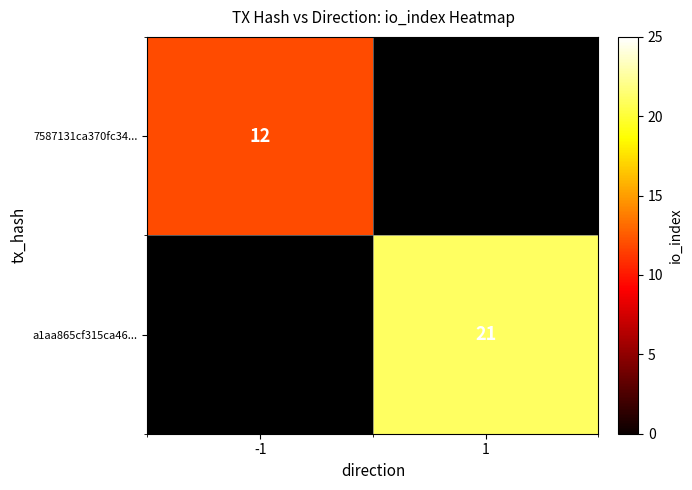

Is the value of a1aa865cf315ca46... at 1 greater than the value of 7587131ca370fc34... at -1?

Yes